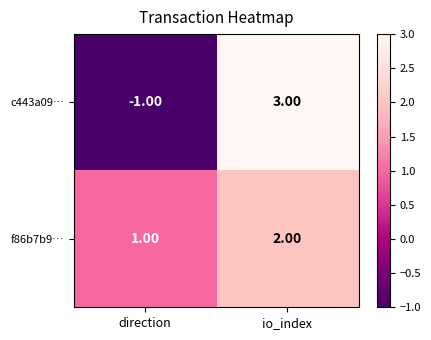

Which series changed the most between direction and io_index?

c443a09…